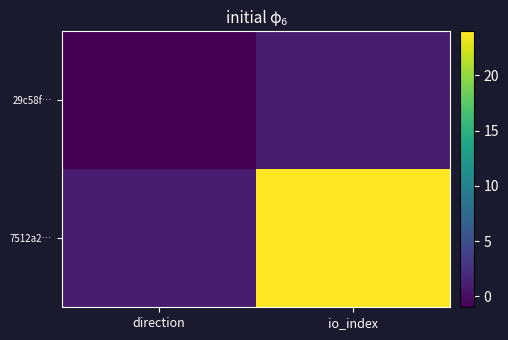

Which series has the largest range (max minus min)?

7512a2…